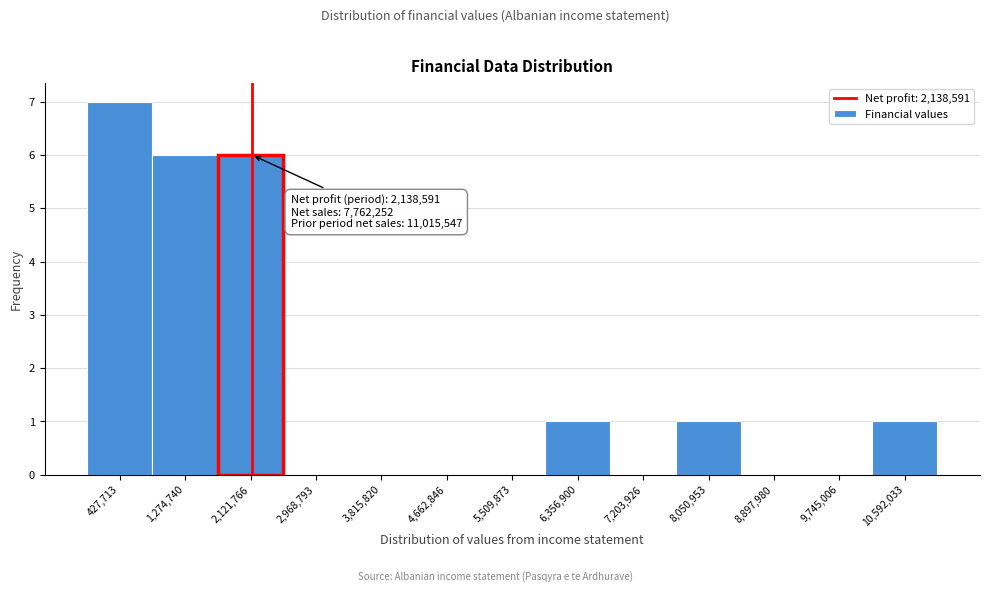

Over which range of the x-axis is the bar tallest?

0 to 900000